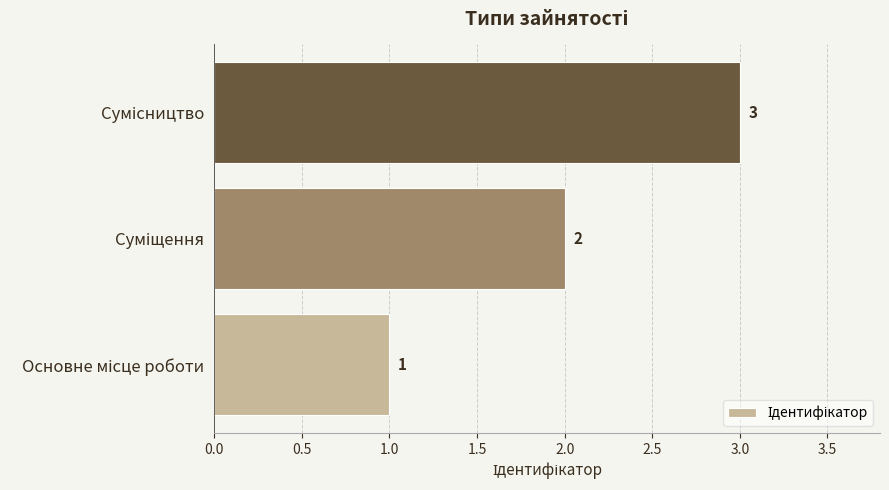

How many values are between 1 and 3?

3